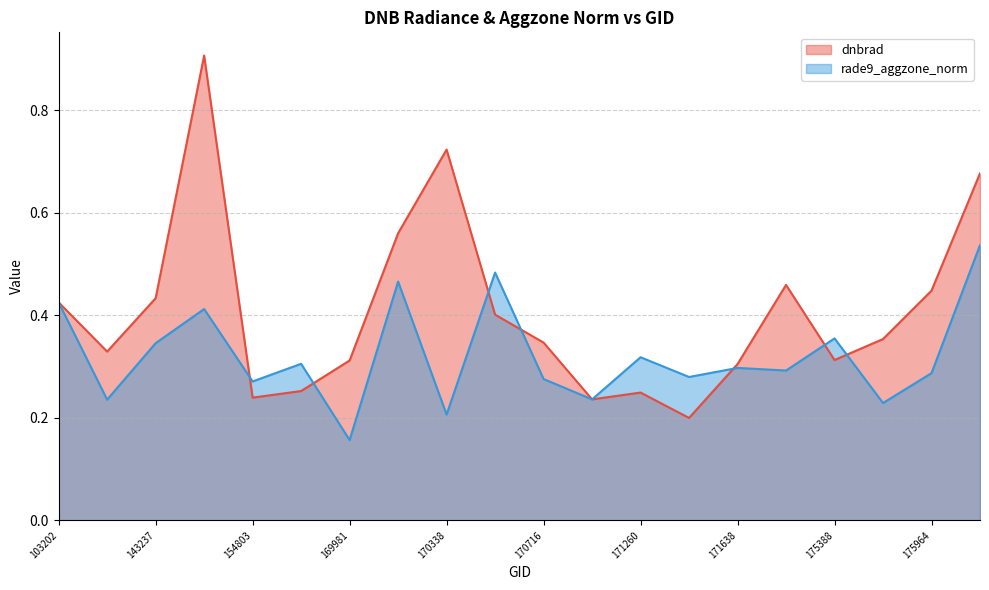

How many lines are shown in the chart?

2